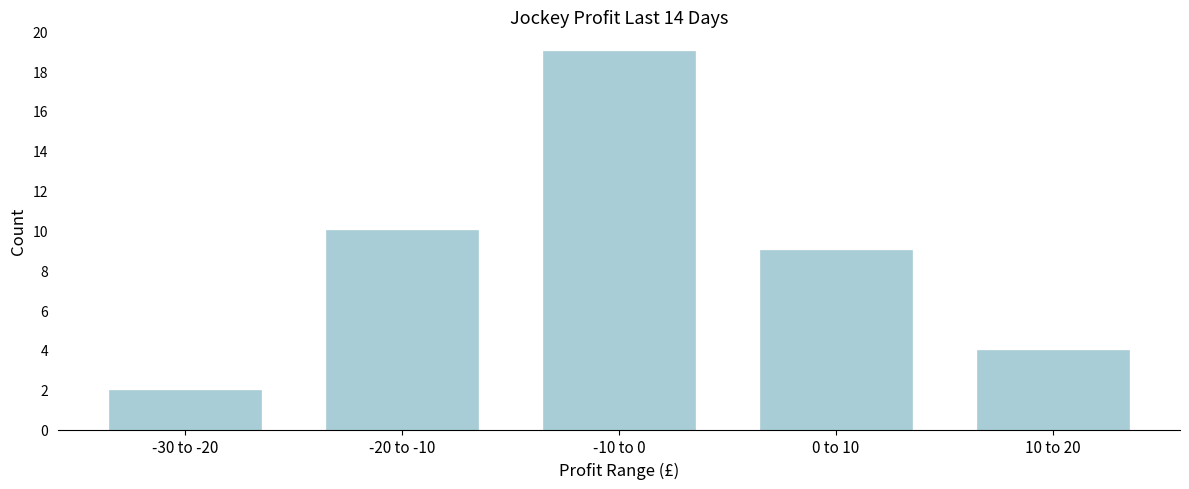

Reading right to left, list all the values displayed in this chart.

10 to 20=4	0 to 10=9	-10 to 0=19	-20 to -10=10	-30 to -20=2